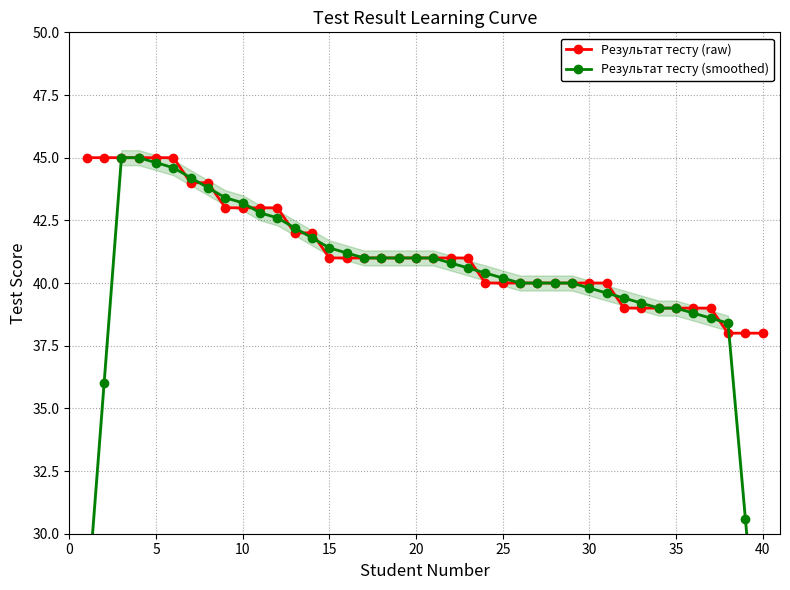

What is the minimum value for Результат тесту (raw)?

38